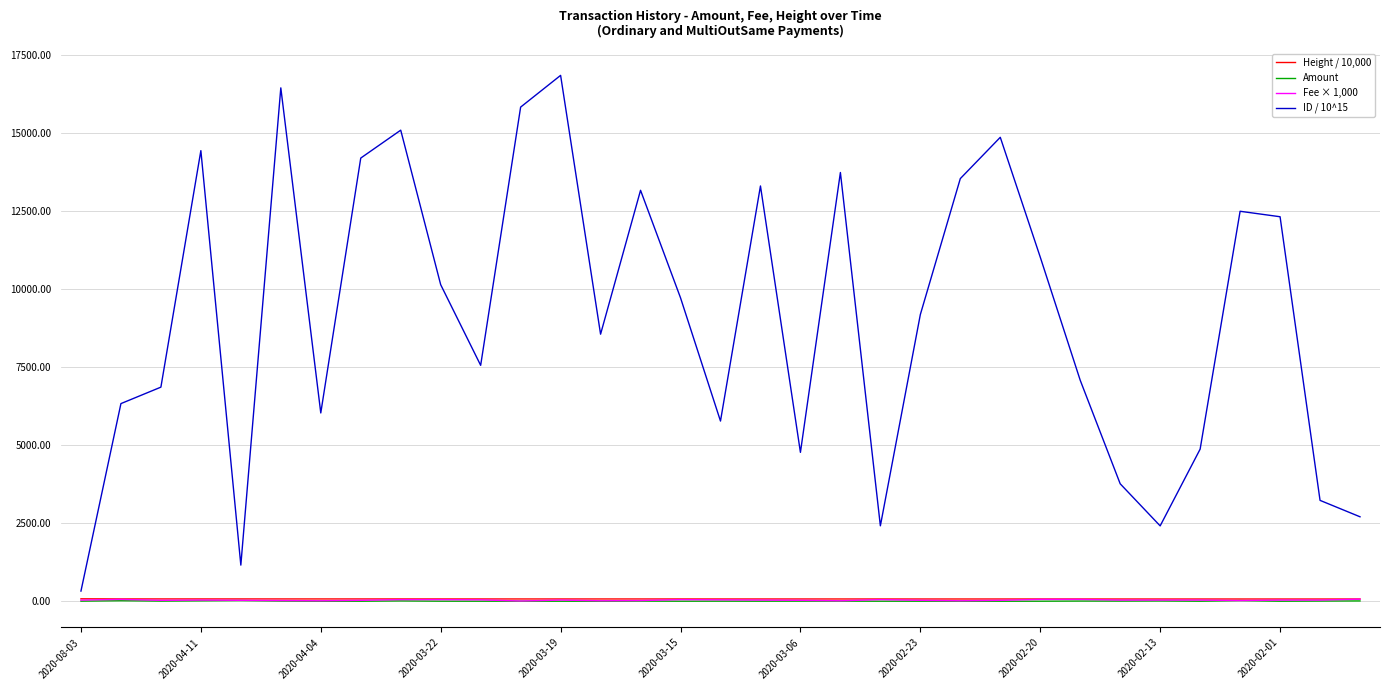

Which series has the largest total across all categories?

ID / 10^15